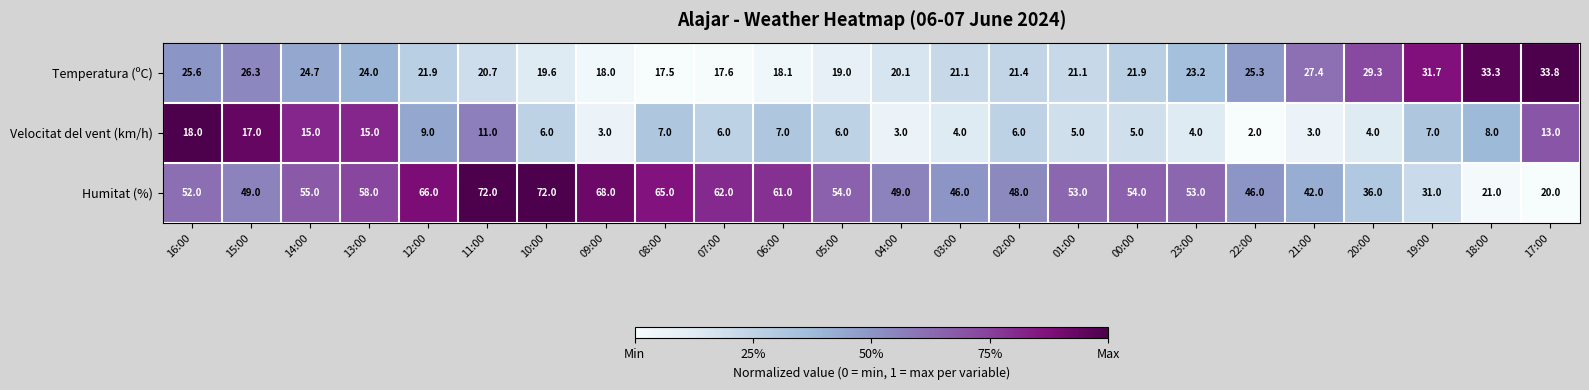

The Temperatura (ºC) series shows 30.1 at 03:00. True or false?

False